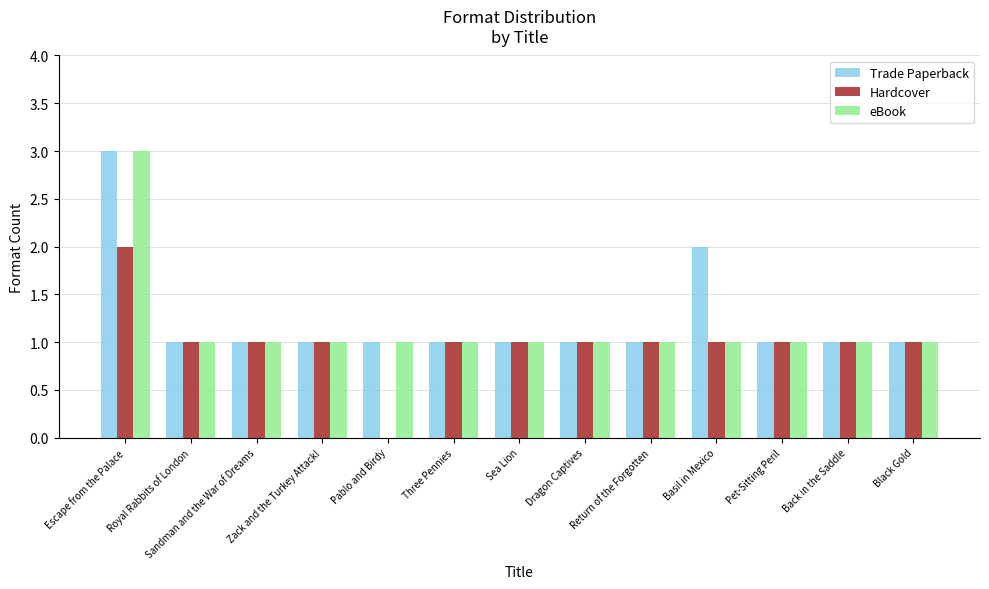

Is the value of Hardcover at Pablo and Birdy greater than the value of eBook at Sea Lion?

No